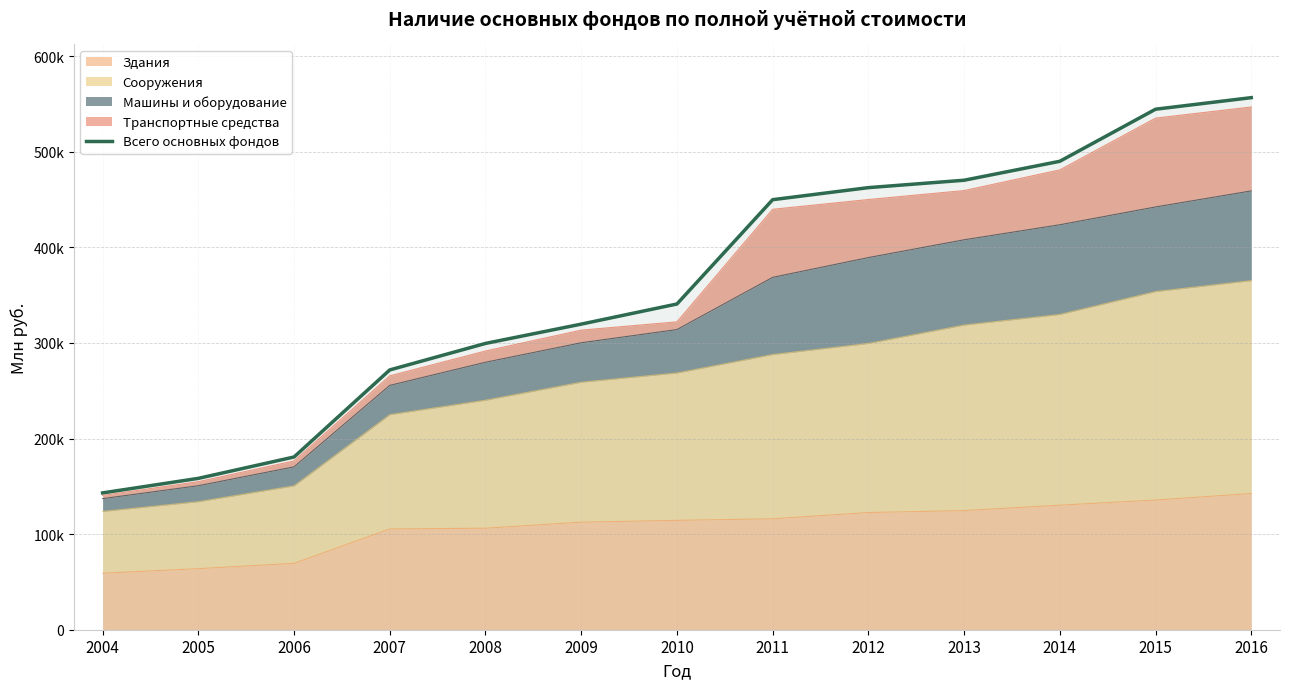

Reading left to right, transcribe all the data shown in this chart.

2004=143126.0	2005=158340.0	2006=180702.0	2007=271789.8	2008=299507.0	2009=319698.1	2010=340758.9	2011=449886.1	2012=462485.4	2013=470221.0	2014=490053.2	2015=544528.8	2016=556618.0